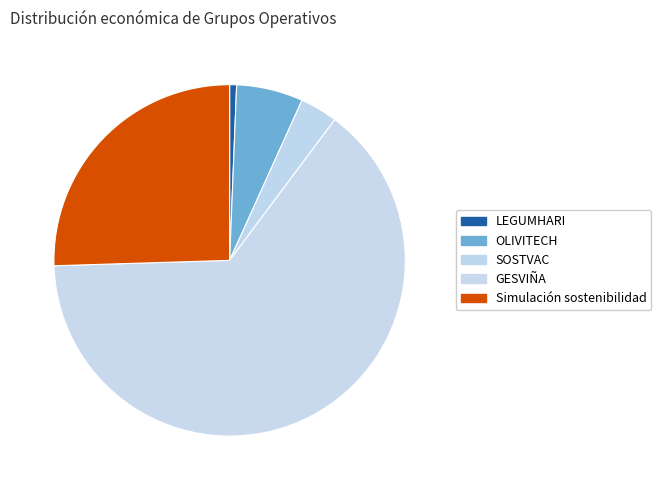

Count the number of slices in the pie.

5